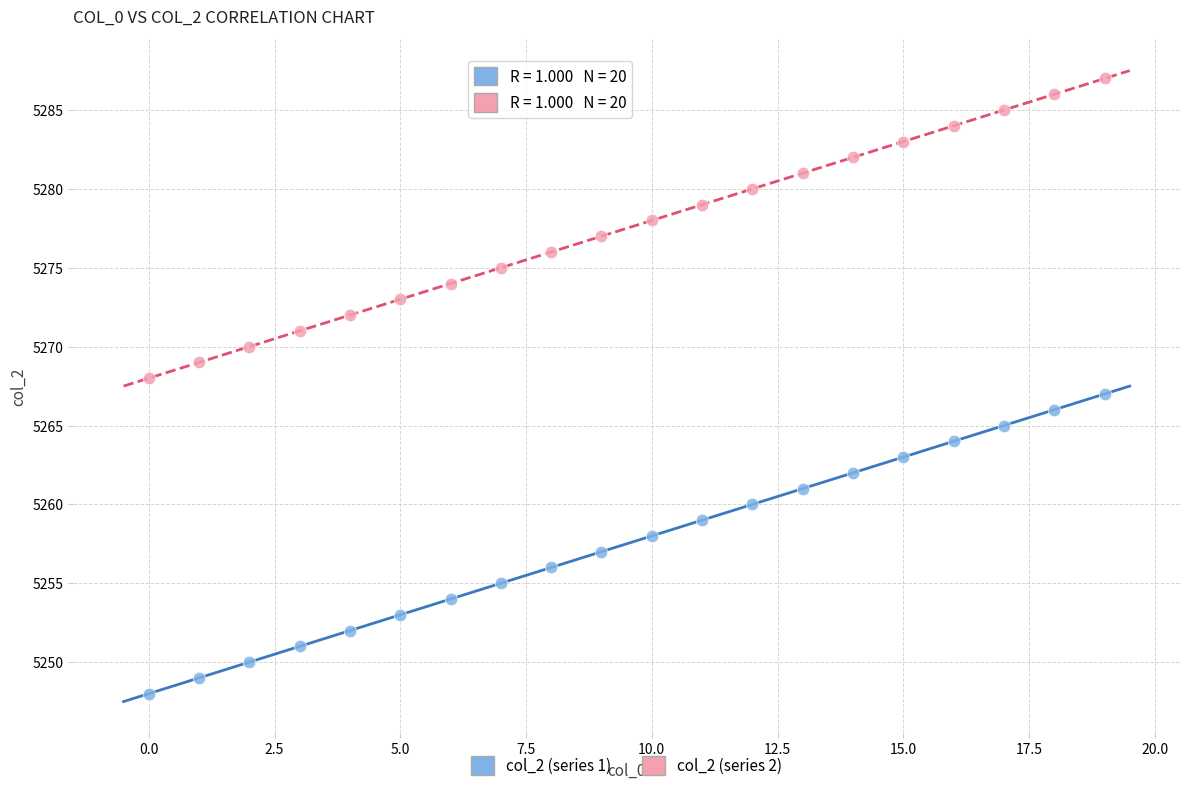

Across all data points, what is the range of Y values (max minus min)?

39